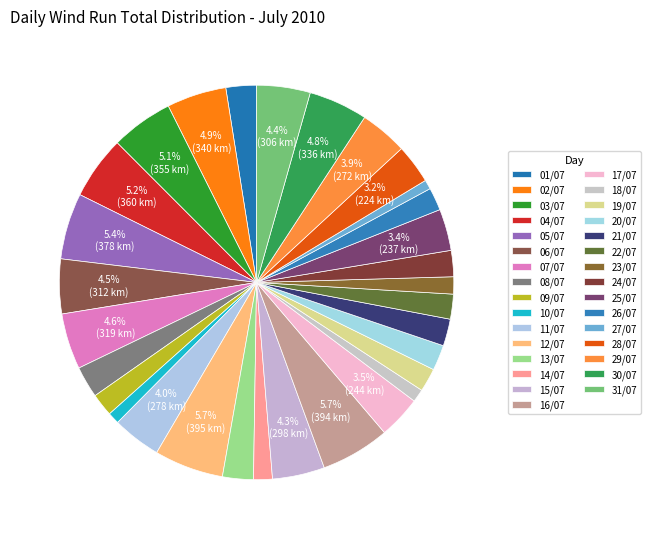

What is the change in value from 13/07 to 17/07?

+68.2